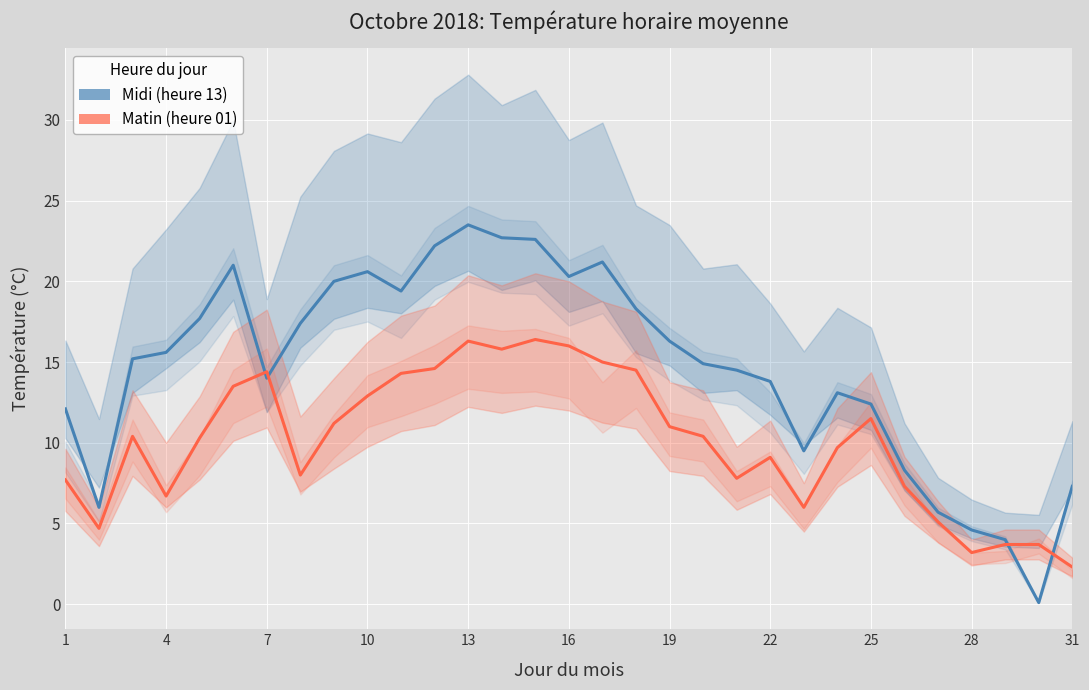

Which series ends up on top after the final intersection of Midi (heure 13) and Matin (heure 01)?

Midi (heure 13)